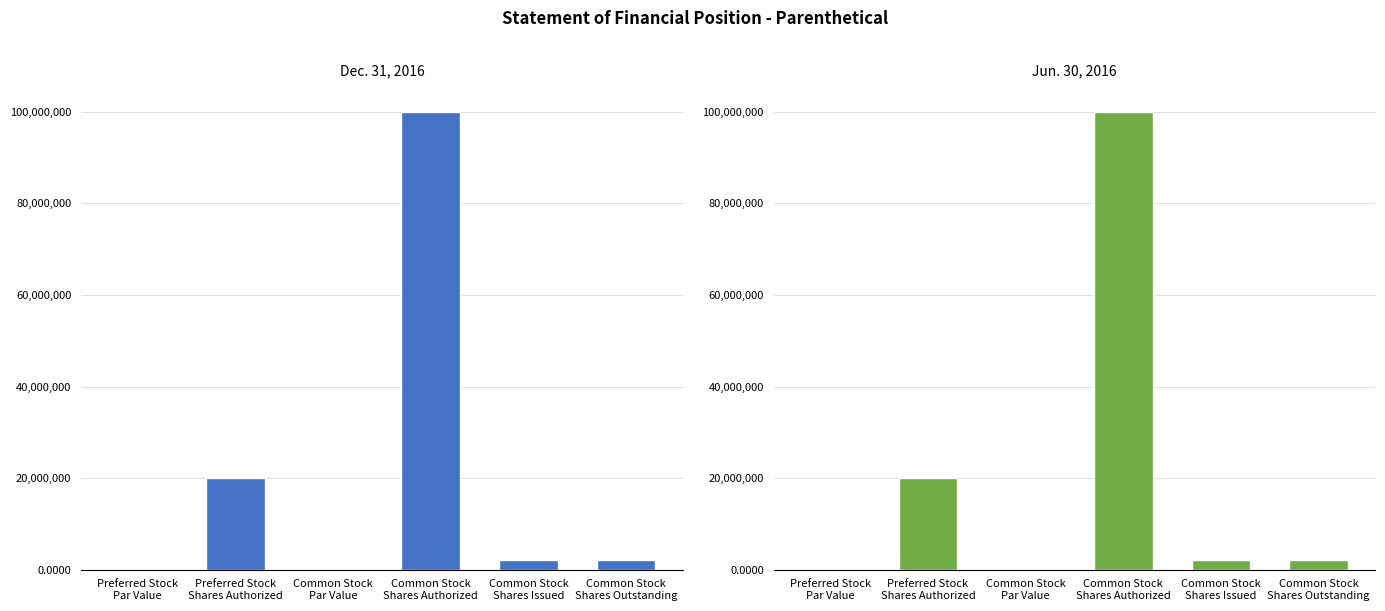

What are all the series names shown in the legend?

Dec. 31, 2016, Jun. 30, 2016